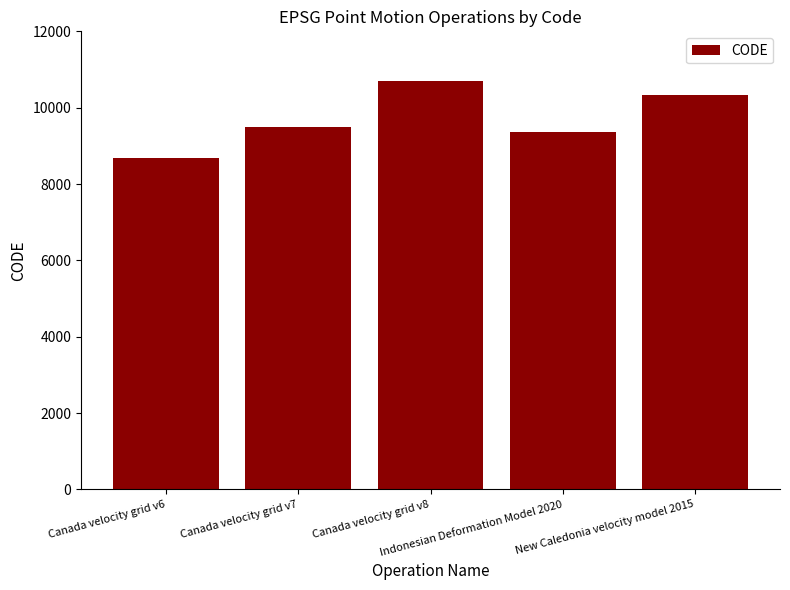

What is the label of the 1st bar from the left?

Canada velocity grid v6